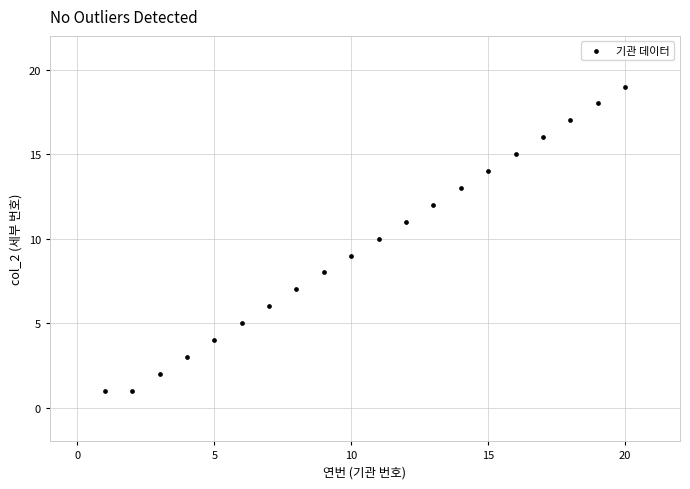

What is the range of X values (max minus min)?

19